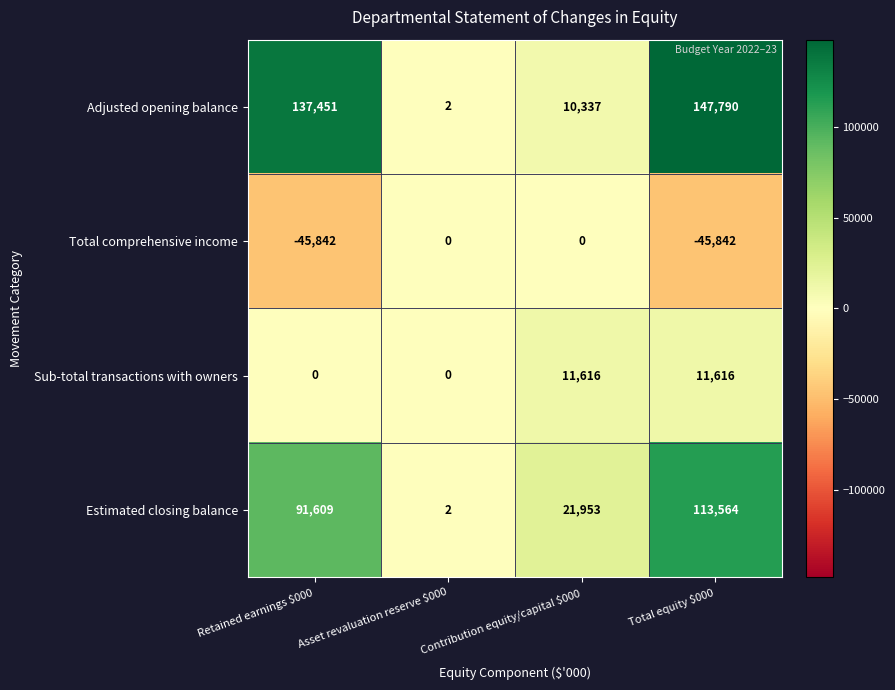

Which series has the widest spread of values?

Adjusted opening balance